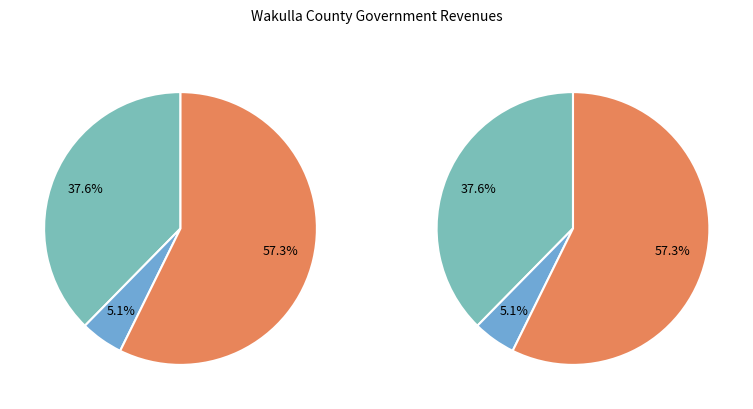

Which slice is the largest?

Intergovernmental Revenues